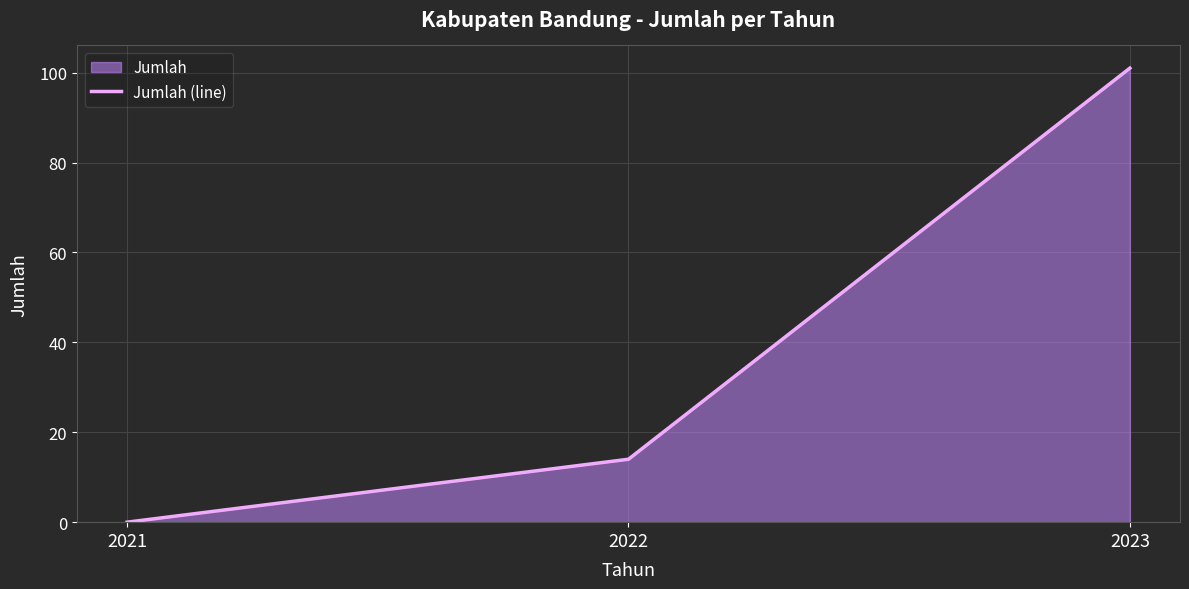

Rank the categories by value from lowest to highest.

2021, 2022, 2023